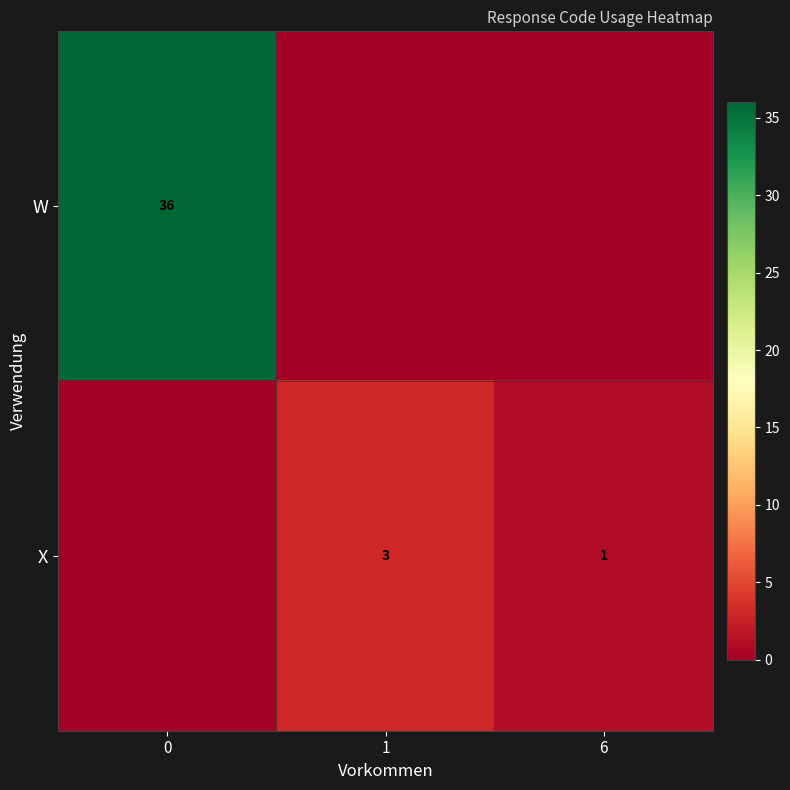

The value of X at 1 is 5. True or false?

False